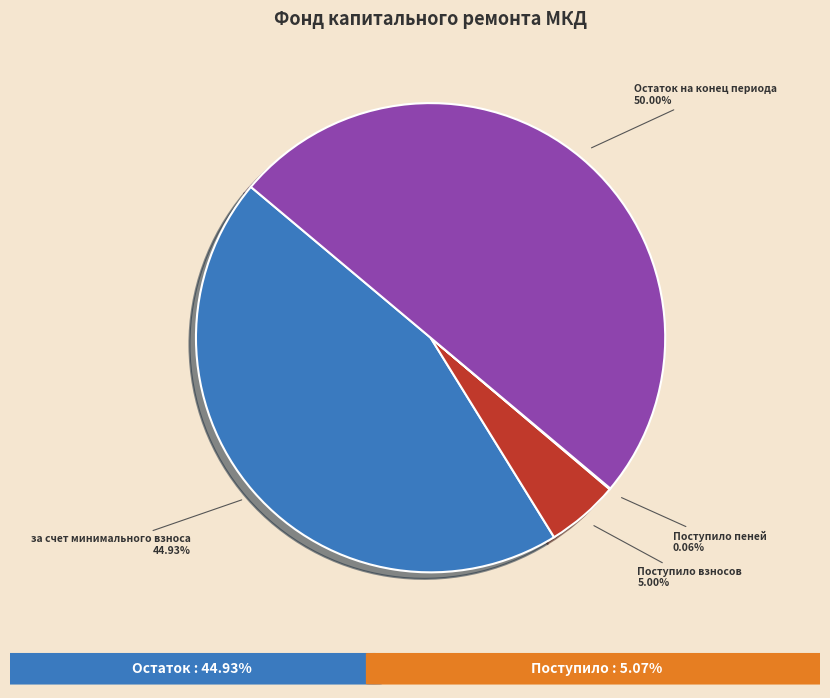

Which has a higher value, Остаток на конец периода or Поступило взносов?

Остаток на конец периода